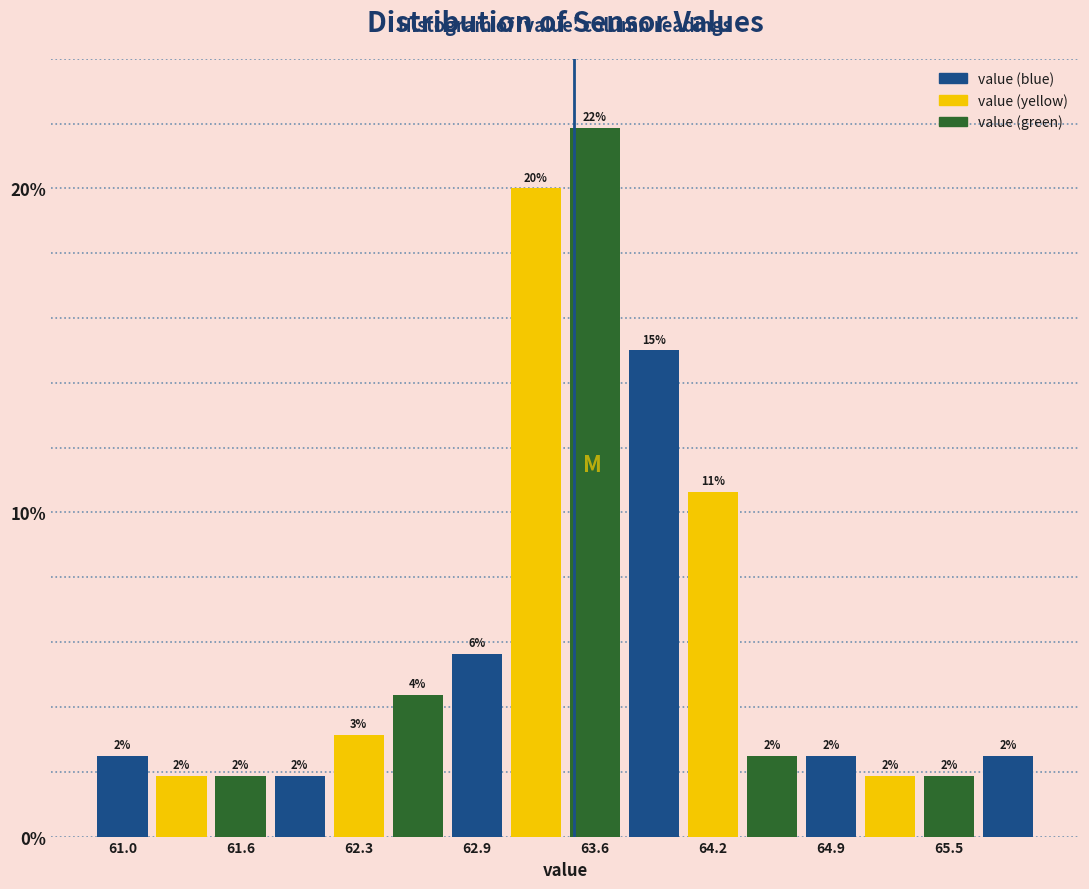

Around what value on the x-axis is the tallest bar? Give the approximate position of its centre, as read against the axis.

63.6